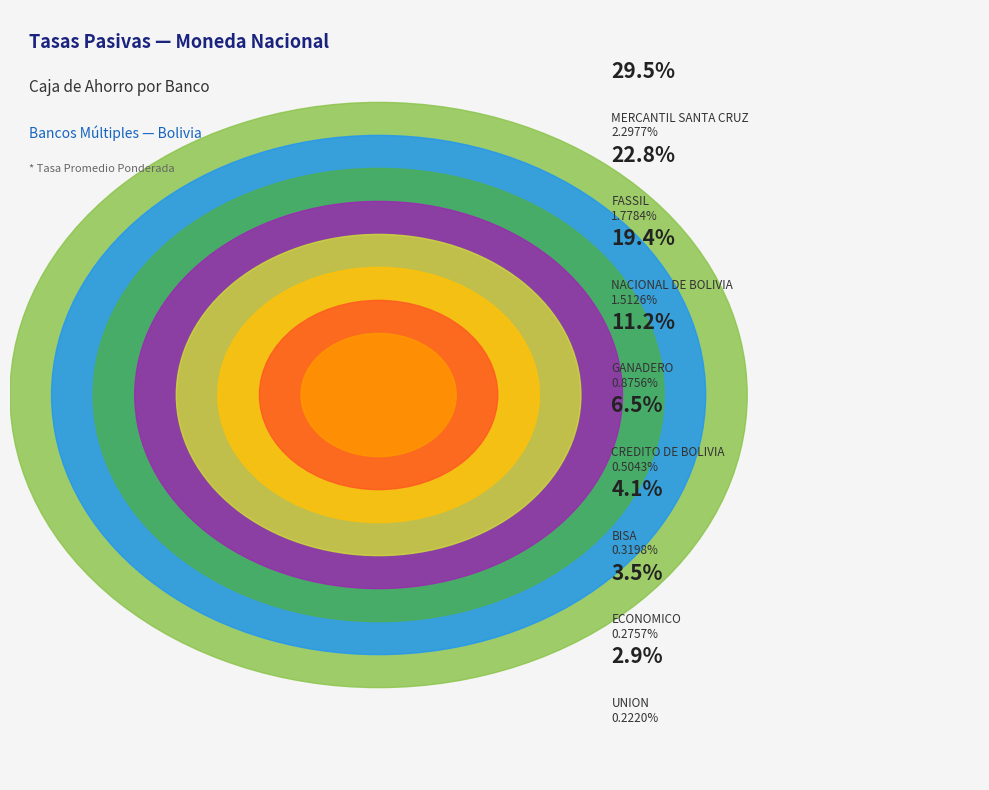

Rank the categories by value from highest to lowest.

MERCANTIL SANTA CRUZ, FASSIL, NACIONAL DE BOLIVIA, GANADERO, CREDITO DE BOLIVIA, BISA, ECONOMICO, UNION